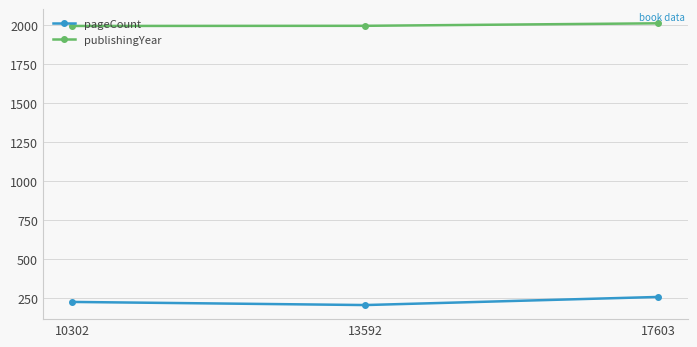

Count the number of categories in the chart.

3